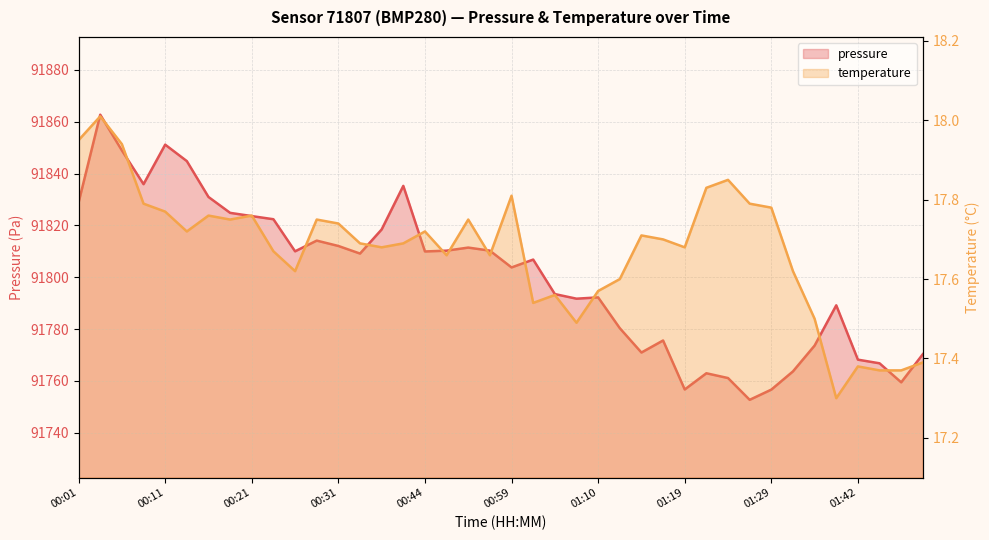

What is the lowest value of the pressure series?

91752.7